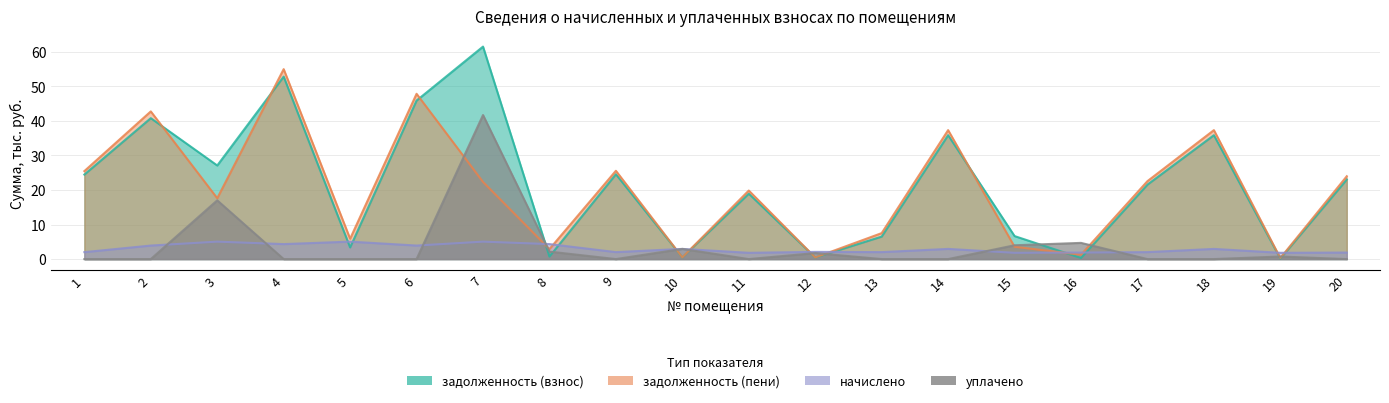

The начислено series shows 0.8 at 20. True or false?

False